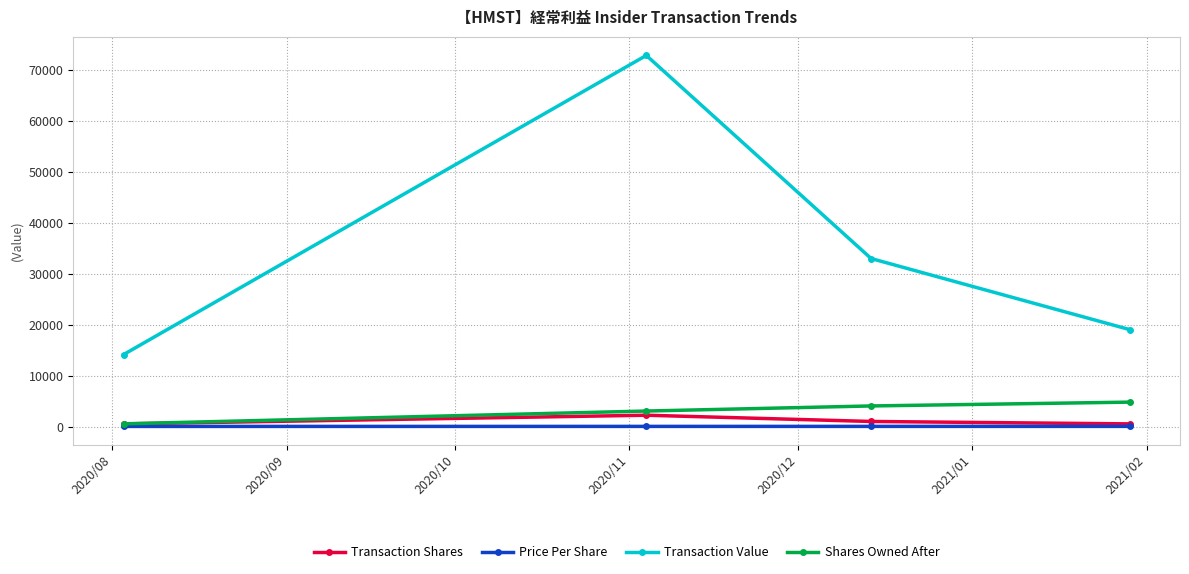

What is the maximum value shown in the chart?

72897.0